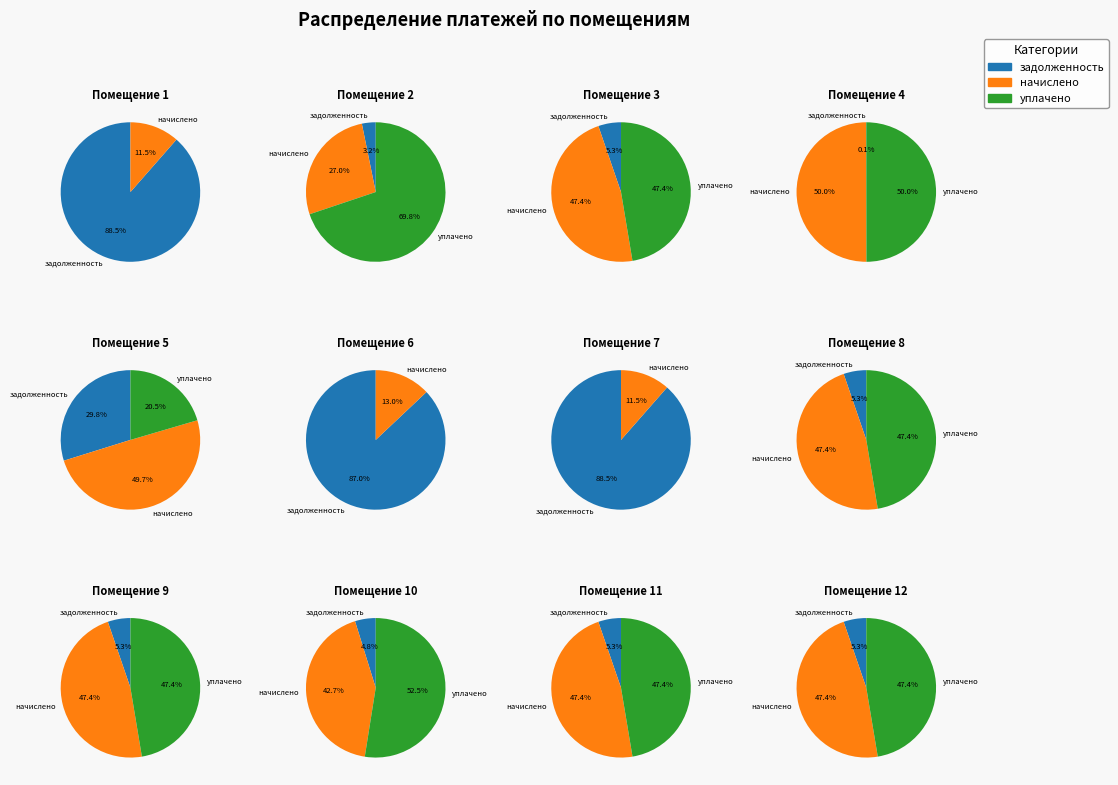

Do 9 and 11 together represent more than half of the pie?

No